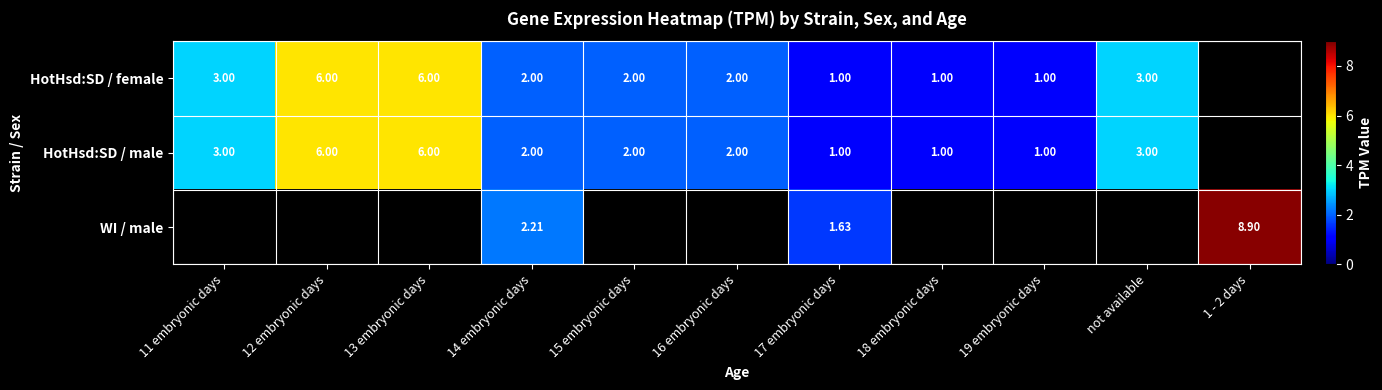

Is the value of HotHsd:SD / male at 13 embryonic days greater than the value of HotHsd:SD / female at 15 embryonic days?

Yes